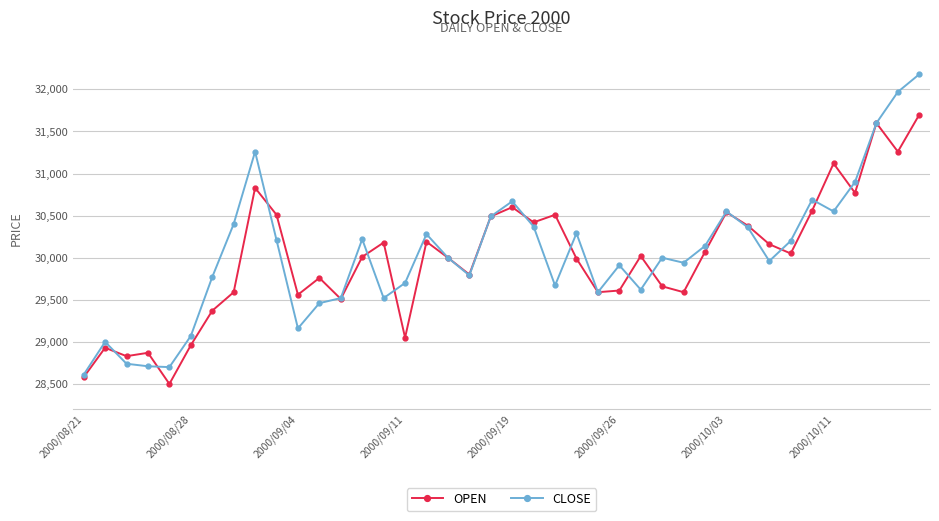

Rank the series by their maximum value, from lowest to highest.

OPEN, CLOSE